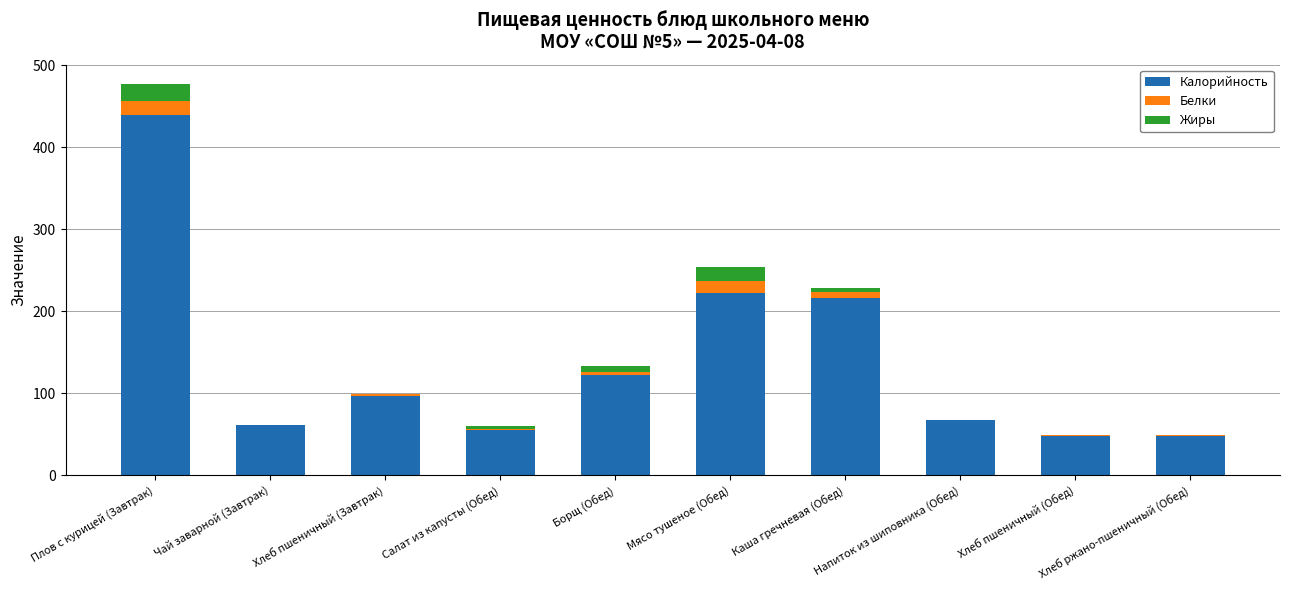

What is the average value of the Калорийность series?

137.7